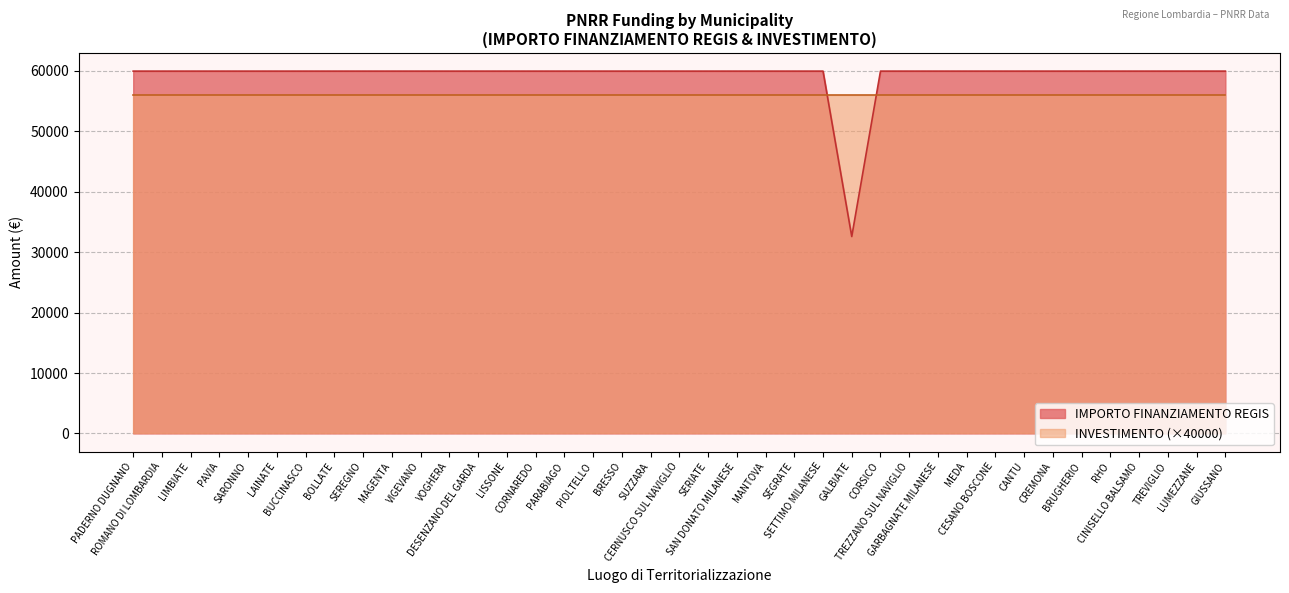

Reading left to right, extract all data points from this chart.

59966	59966	59966	59966	59966	59966	59966	59966	59966	59966	59966	59966	59966	59966	59966	59966	59966	59966	59966	59966	59966	59966	59966	59966	59966	32589	59966	59966	59966	59966	59966	59966	59966	59966	59966	59966	59966	59966	59966